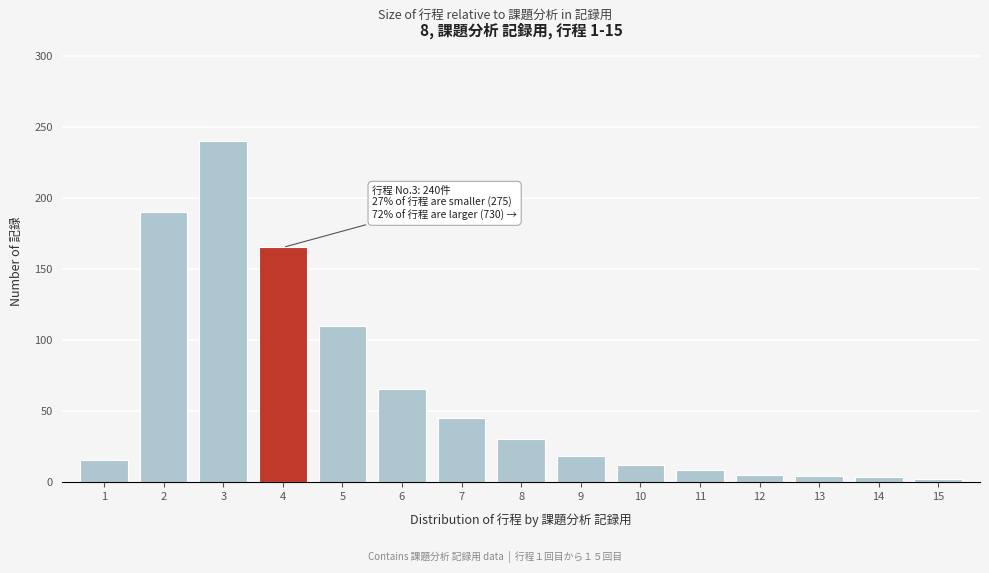

Is it true that the value at 3 is 139?

False